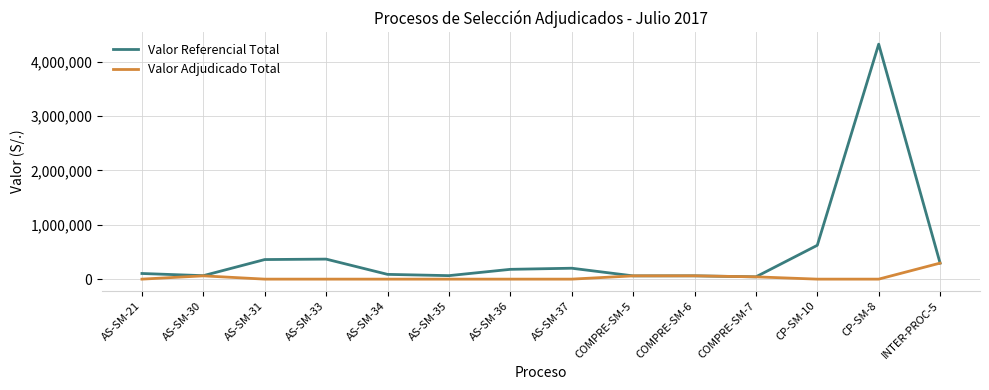

True or false: Valor Adjudicado Total has more than 1 interior local peaks.

True